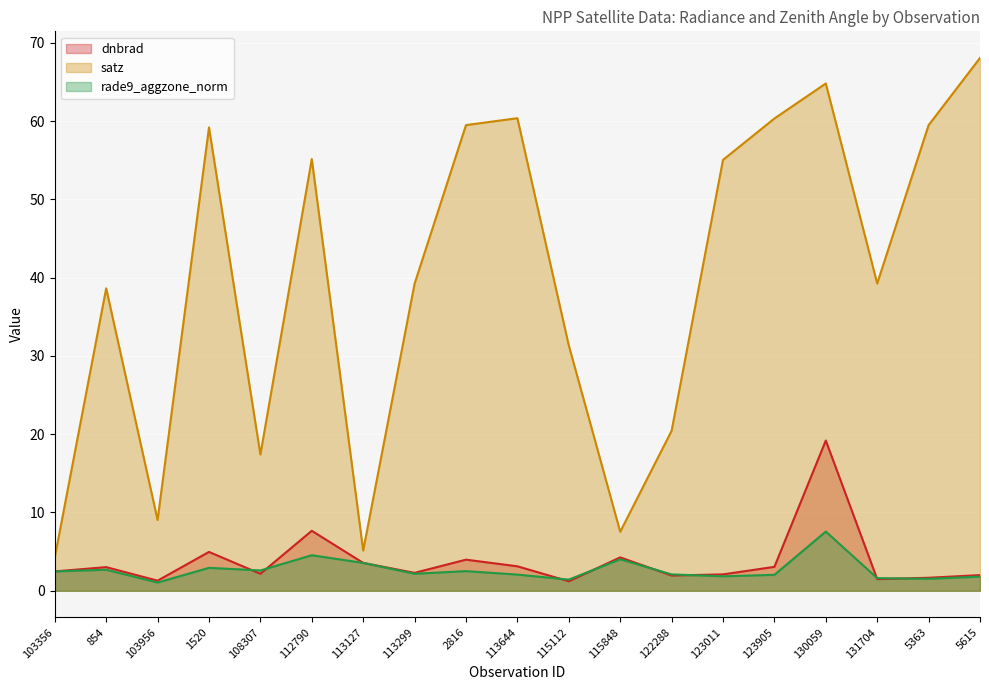

How many distinct data groups are displayed?

3